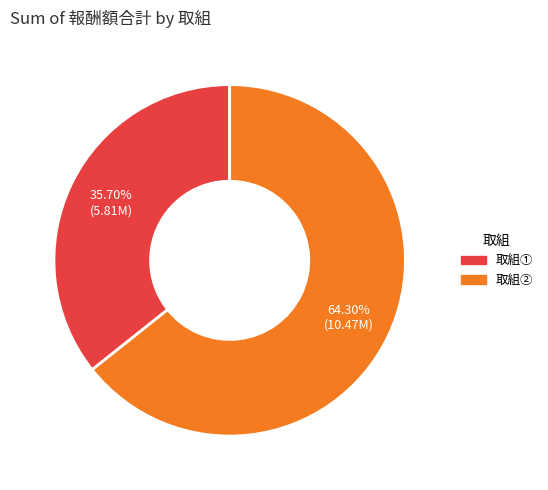

Is the sum of 取組① and 取組② greater than half?

Yes